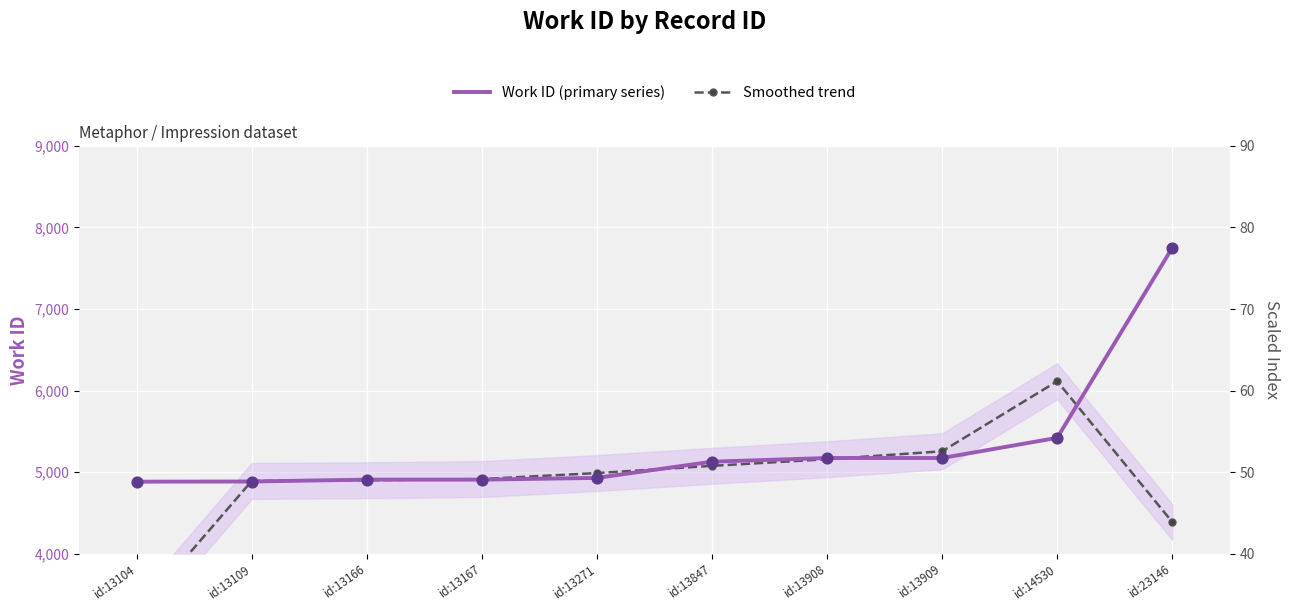

At which category is the sum across all series the highest?

id:23146